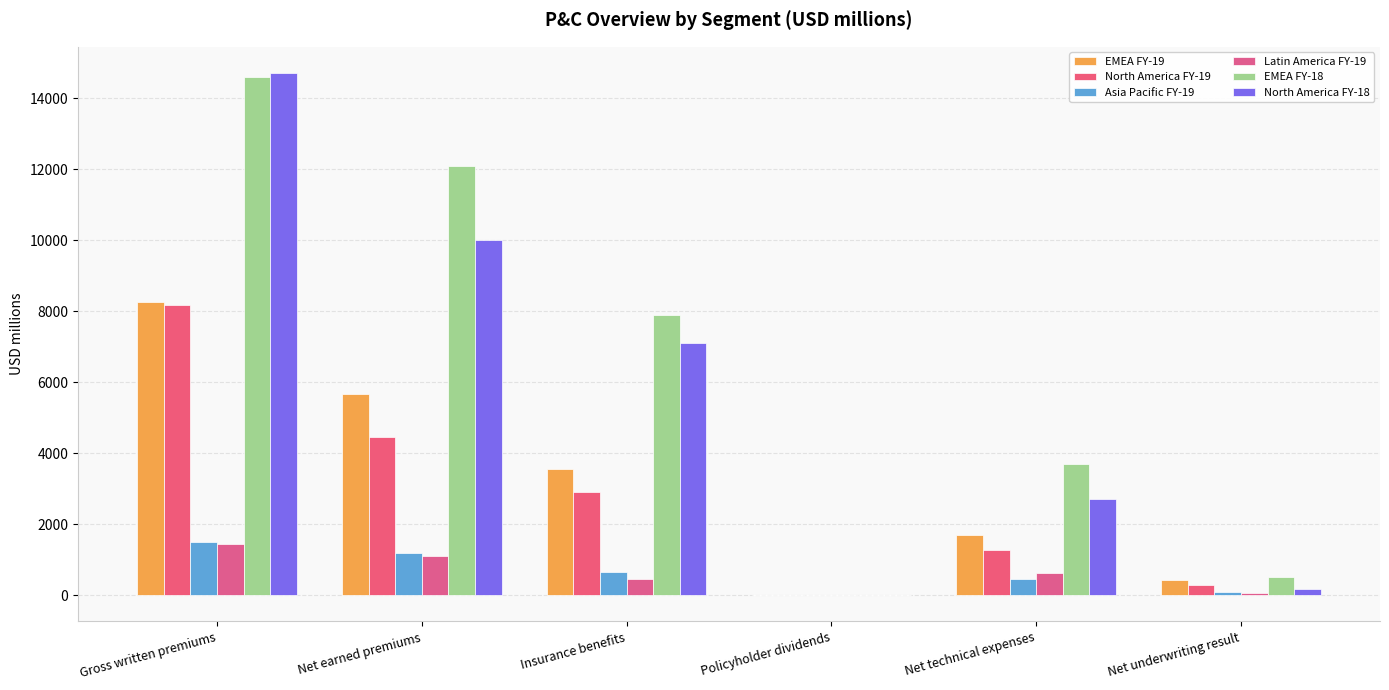

How many data points in EMEA FY-19 are above 3551?

3